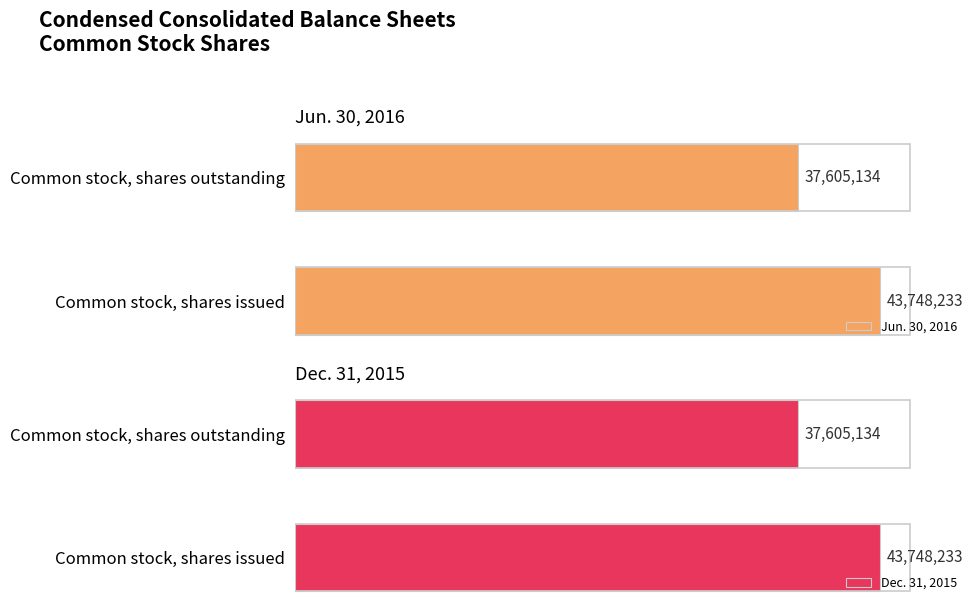

Which category has the lowest value in the Jun. 30, 2016 series?

Common stock, shares outstanding